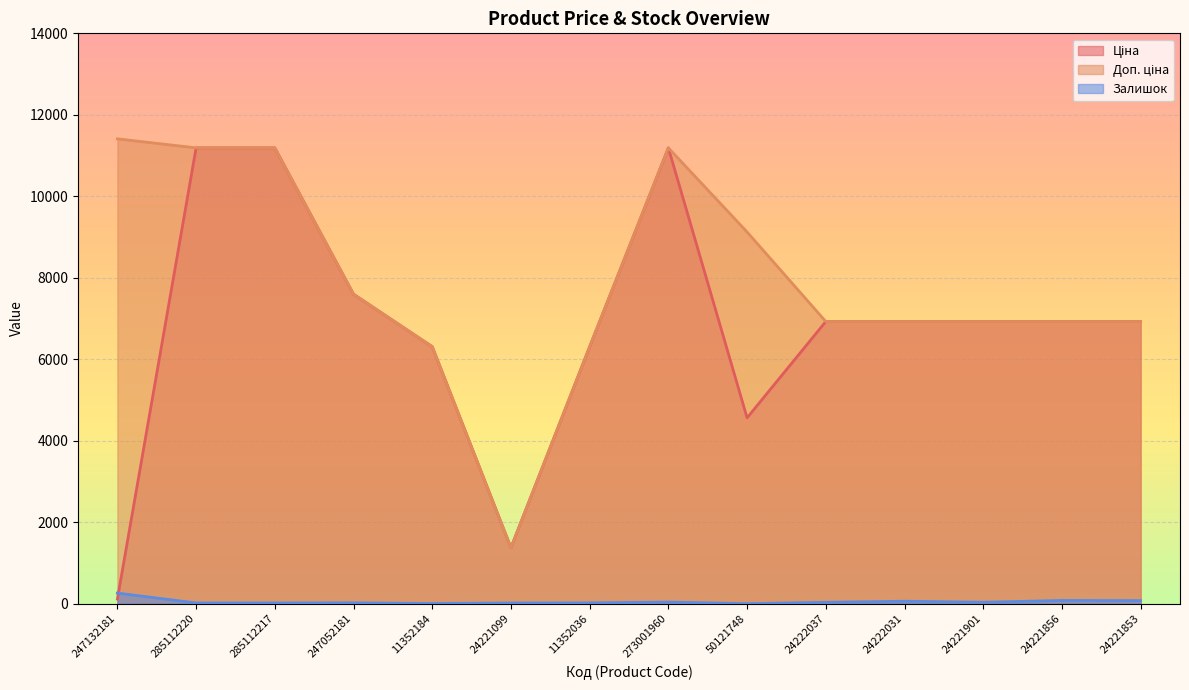

At which label is Доп. ціна closest to 6392?

11352184